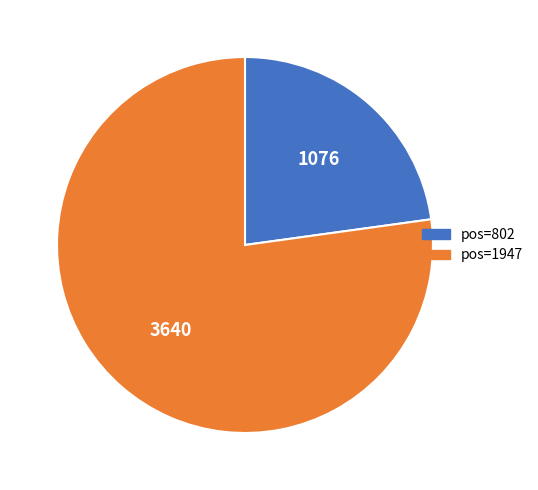

Is there any slice that represents more than half of the pie?

Yes